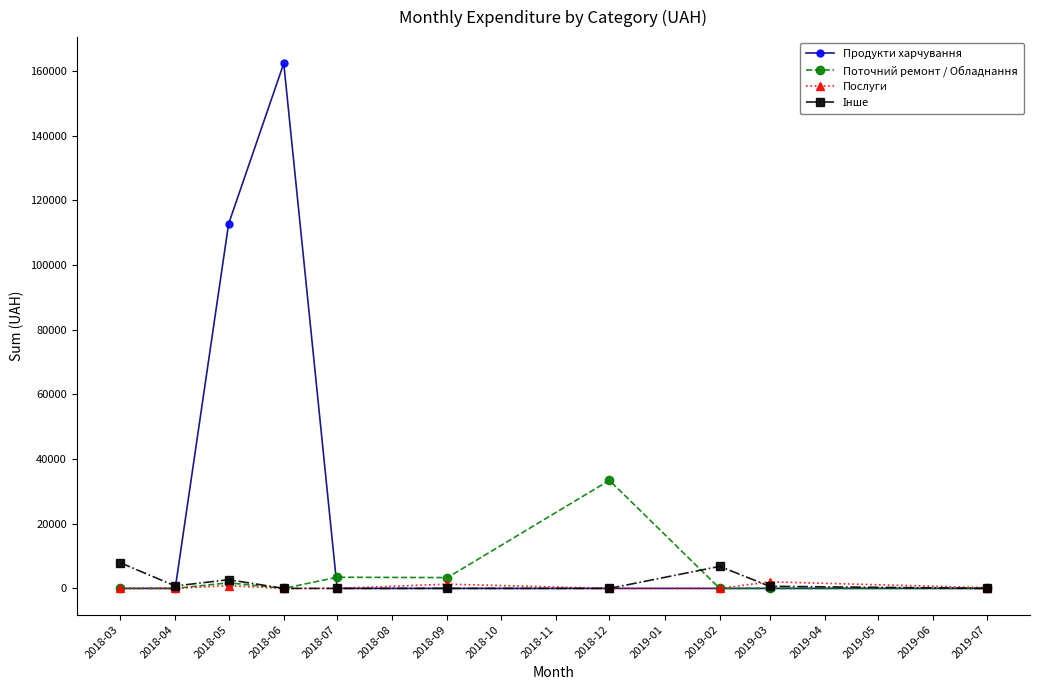

Which series has the largest total across all categories?

Продукти харчування